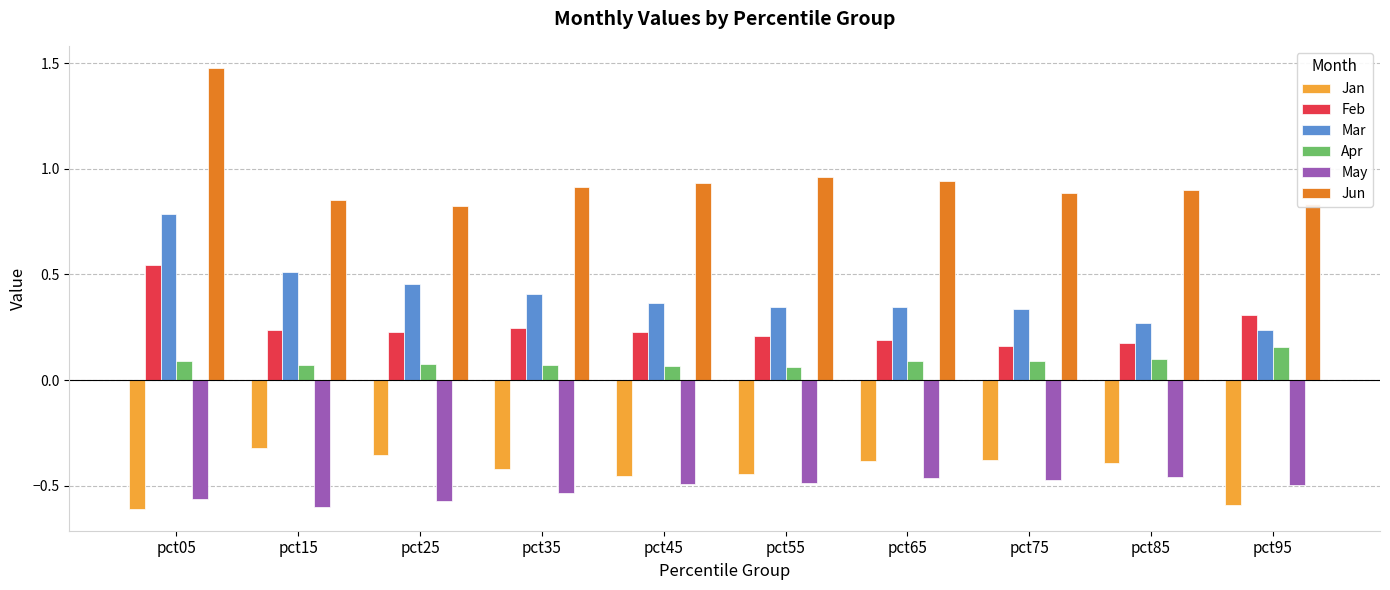

Rank the series at pct45 from highest to lowest value.

Jun, Mar, Feb, Apr, Jan, May